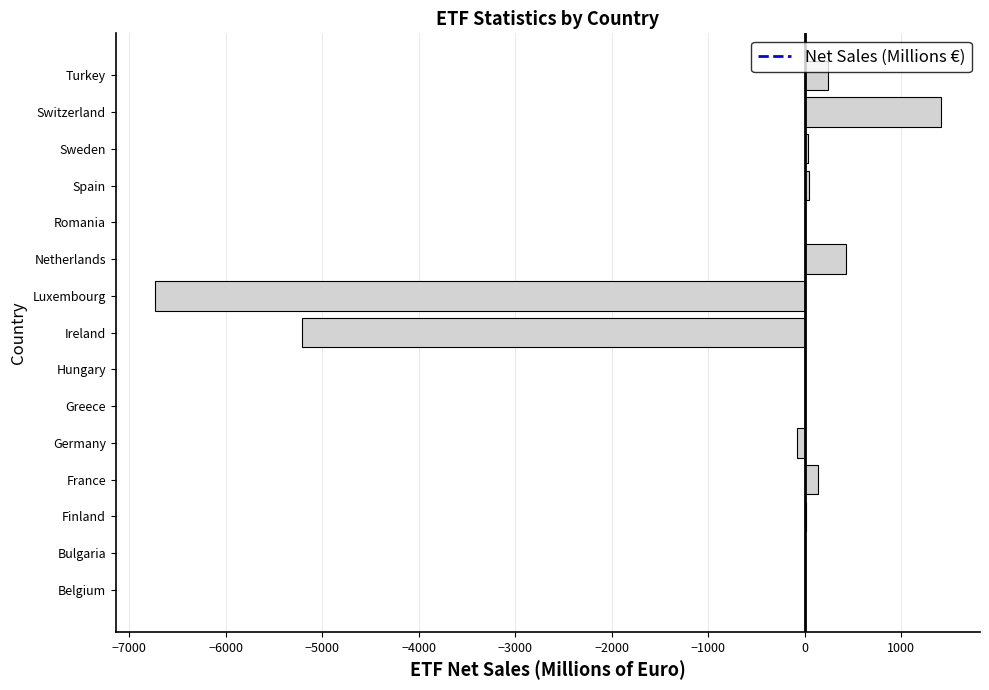

Between Greece and Luxembourg, which is larger?

Greece